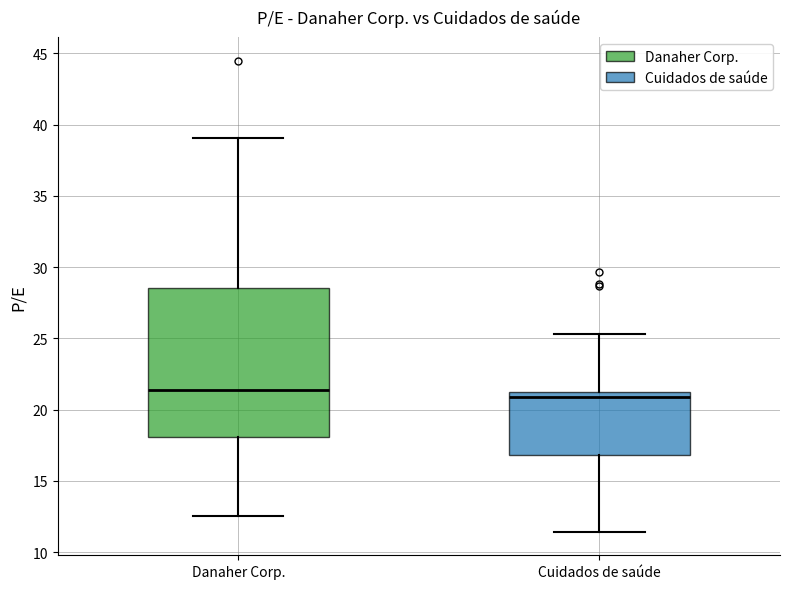

Comparing the boxes themselves (not the whiskers), which one is the tallest?

Danaher Corp.